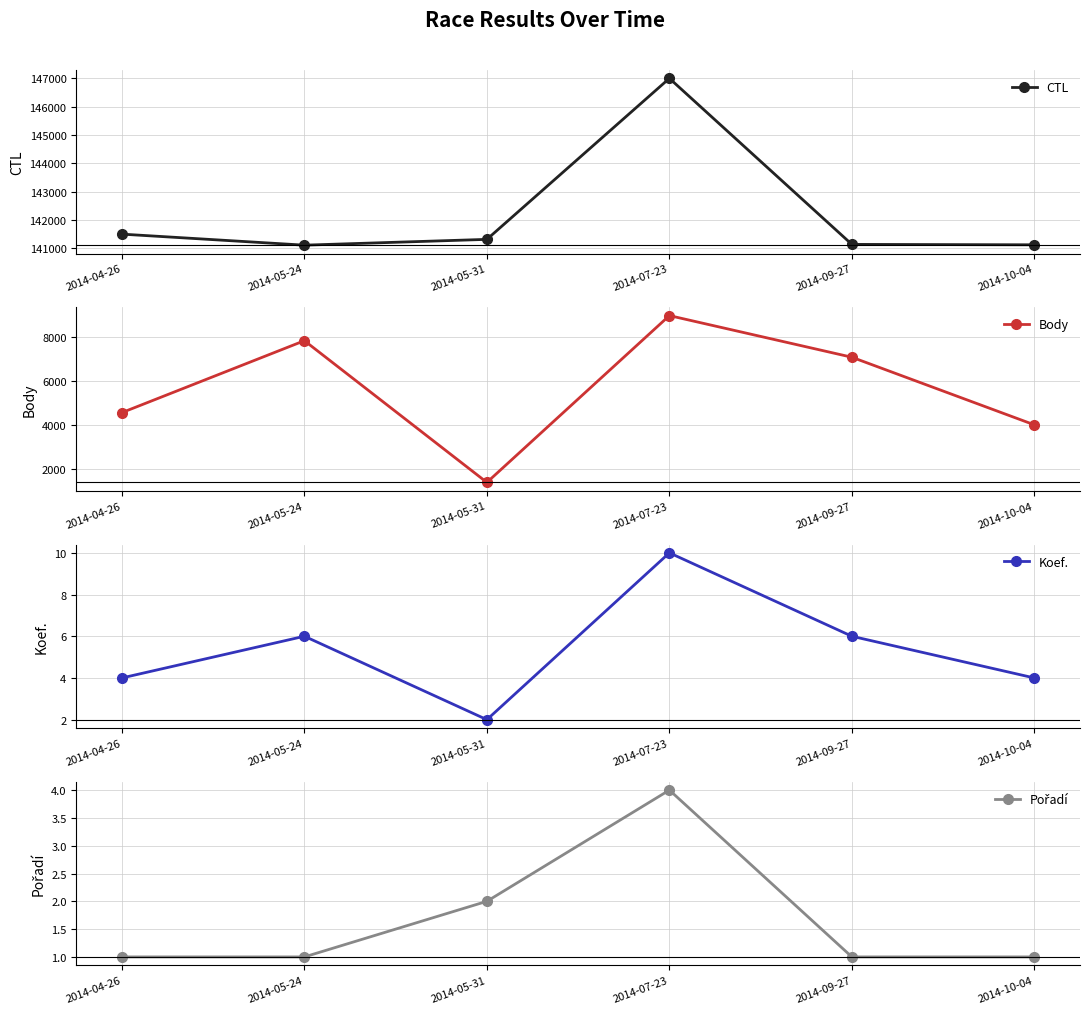

What is the value of the Body point at the 1st from the left?

4570